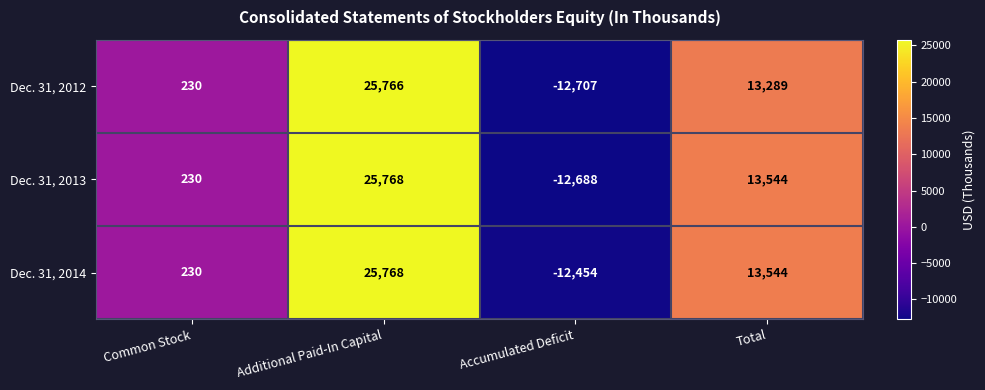

How many data points does each series have?

4